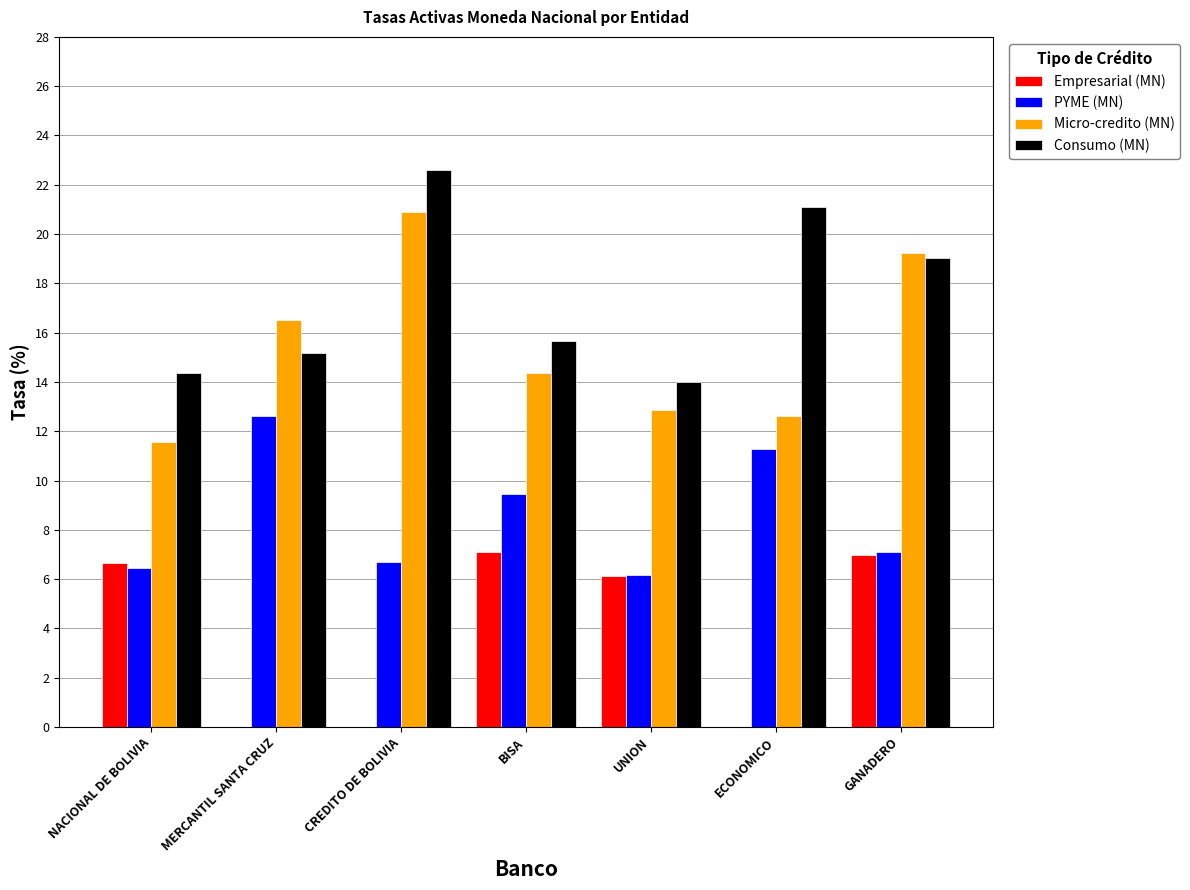

Where is PYME (MN) nearest to the value 9?

BISA